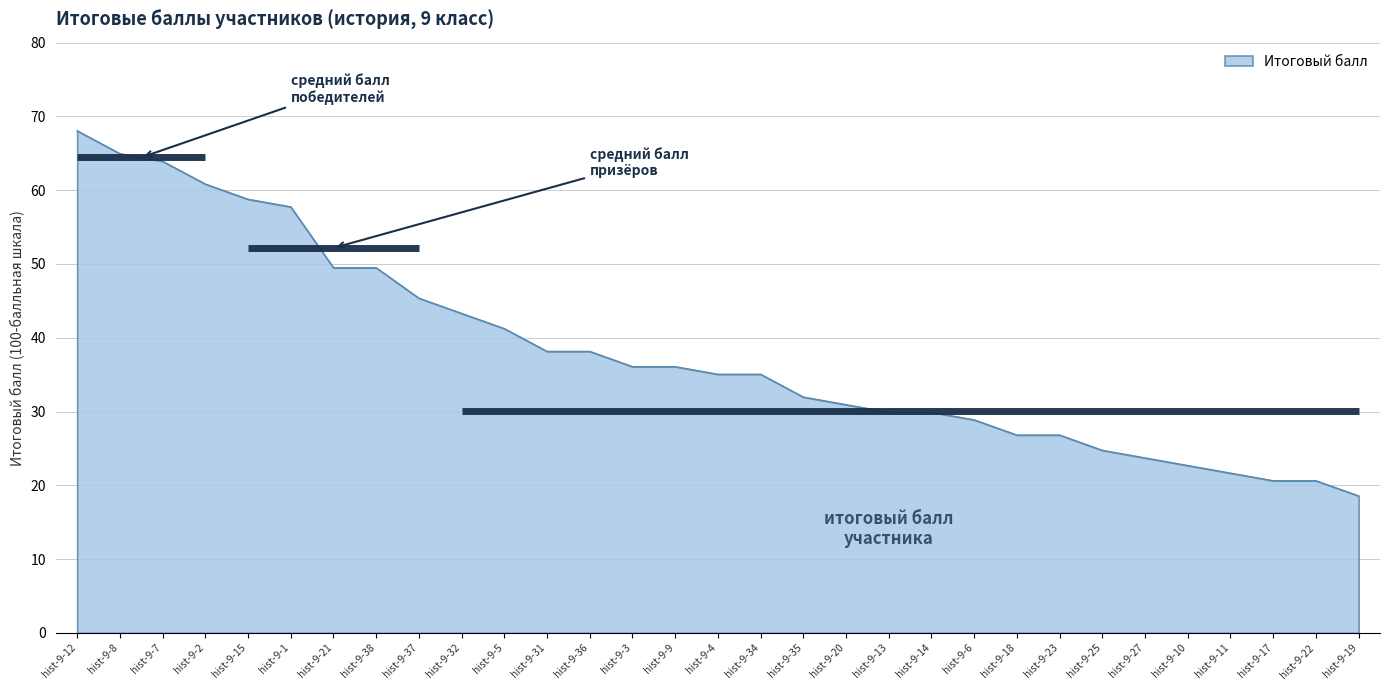

Rank the categories by value from highest to lowest.

hist-9-12, hist-9-8, hist-9-7, hist-9-2, hist-9-15, hist-9-1, hist-9-21, hist-9-38, hist-9-37, hist-9-32, hist-9-5, hist-9-31, hist-9-36, hist-9-3, hist-9-9, hist-9-4, hist-9-34, hist-9-35, hist-9-20, hist-9-13, hist-9-14, hist-9-6, hist-9-18, hist-9-23, hist-9-25, hist-9-27, hist-9-10, hist-9-11, hist-9-17, hist-9-22, hist-9-19